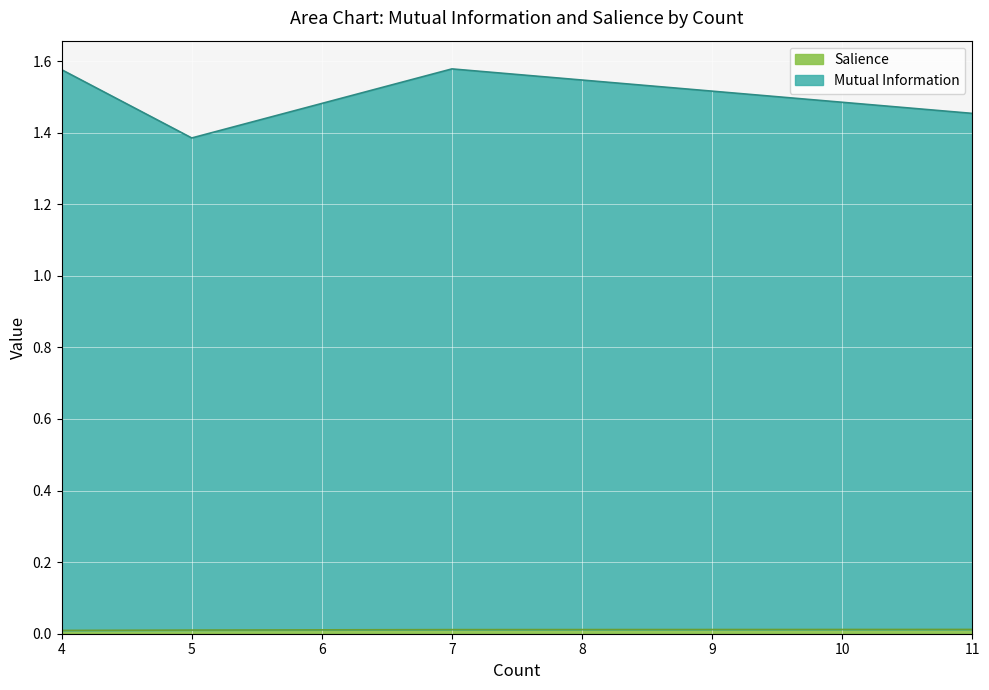

How many lines are shown in the chart?

2